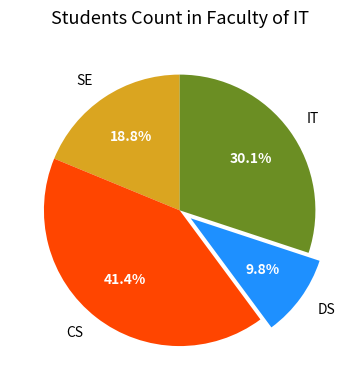

Is there any slice that represents more than half of the pie?

No